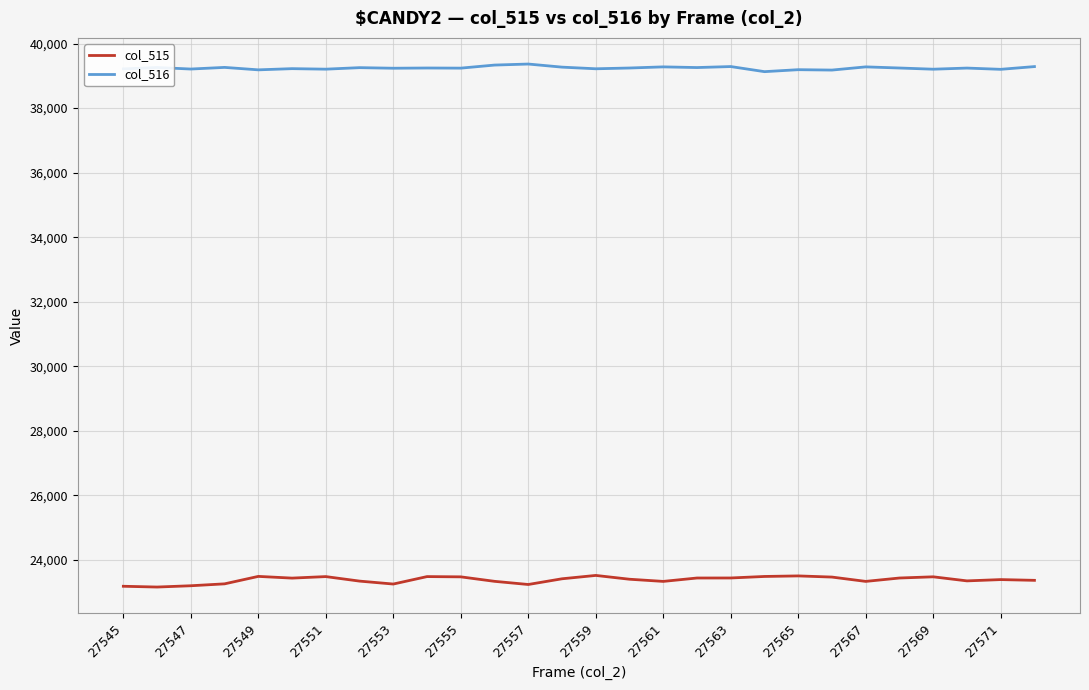

True or false: col_515 and col_516 cross at least once.

False